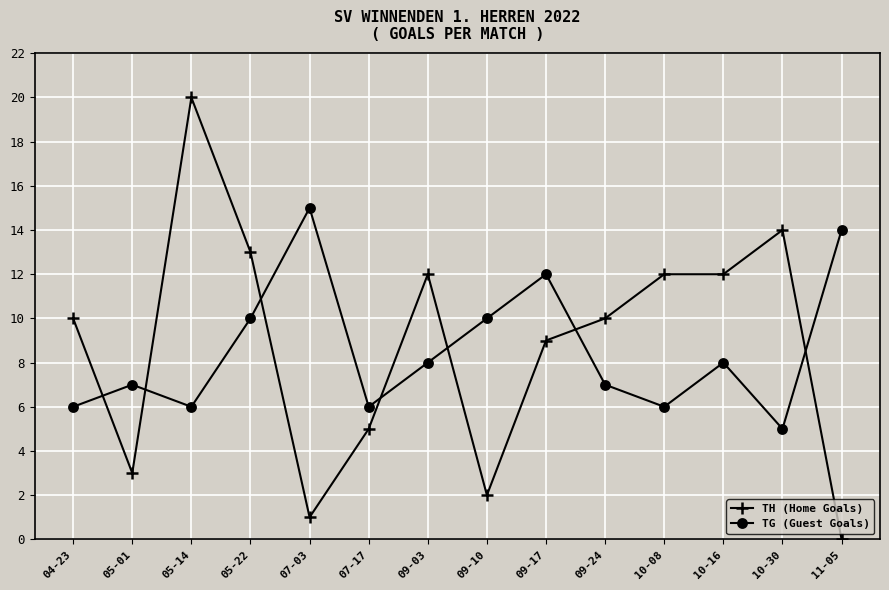

The value of TH (Home Goals) at 10-16 is 12. True or false?

True